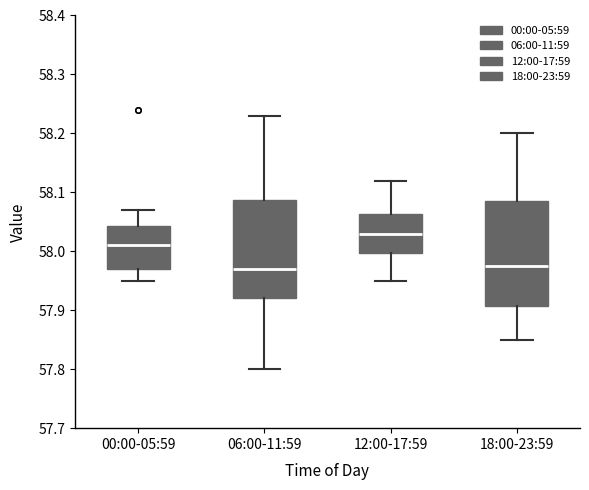

Reading left to right, read every box against the y-axis: the position of its median line, the range the box covers, and the ends of its whiskers. The values are not printed on the chart, so give them approximately, as read against the axis.

00:00-05:59: median 58.01, box 57.97 to 58.04, whiskers 57.95 to 58.07
06:00-11:59: median 57.97, box 57.92 to 58.09, whiskers 57.80 to 58.23
12:00-17:59: median 58.03, box 58.00 to 58.06, whiskers 57.95 to 58.12
18:00-23:59: median 57.98, box 57.91 to 58.09, whiskers 57.85 to 58.20